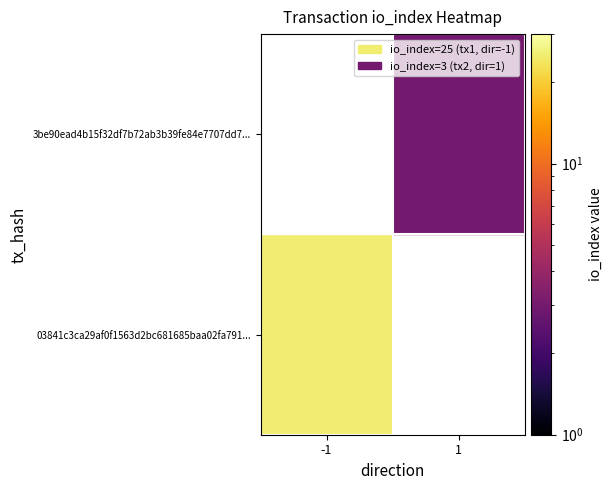

Rank the categories by 03841c3ca29af0f1563d2bc681685baa02fa791... value from lowest to highest.

-1, 1